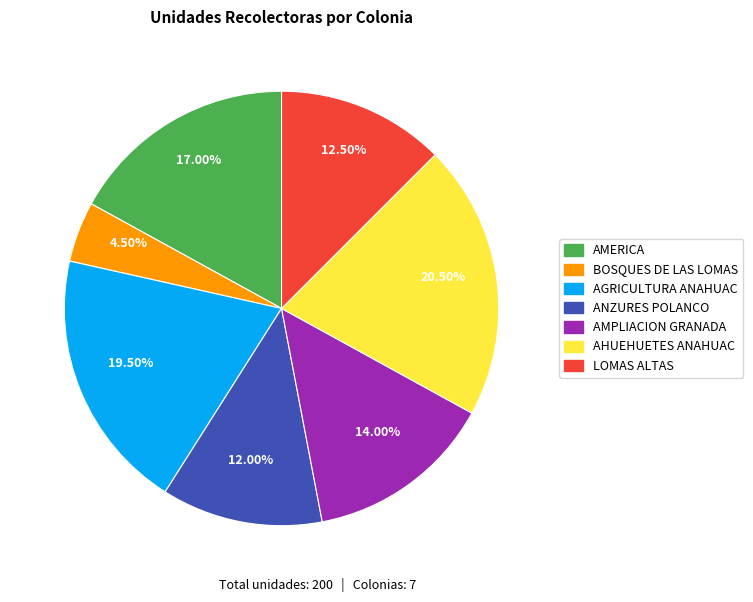

To the nearest percent, what is the average slice percentage?

14%